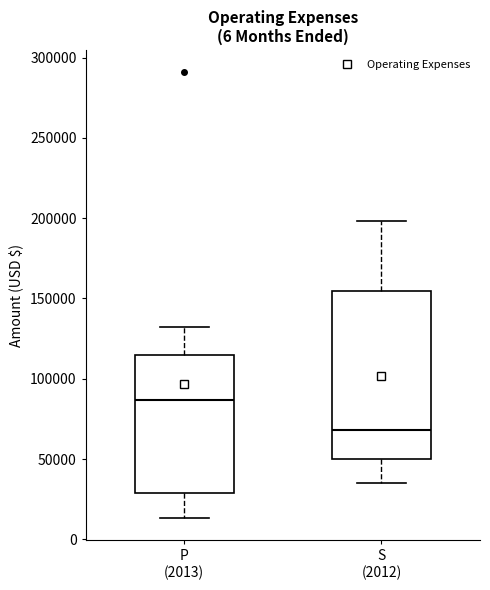

Which box is the tallest, from its lower edge to its upper edge?

S (2012)